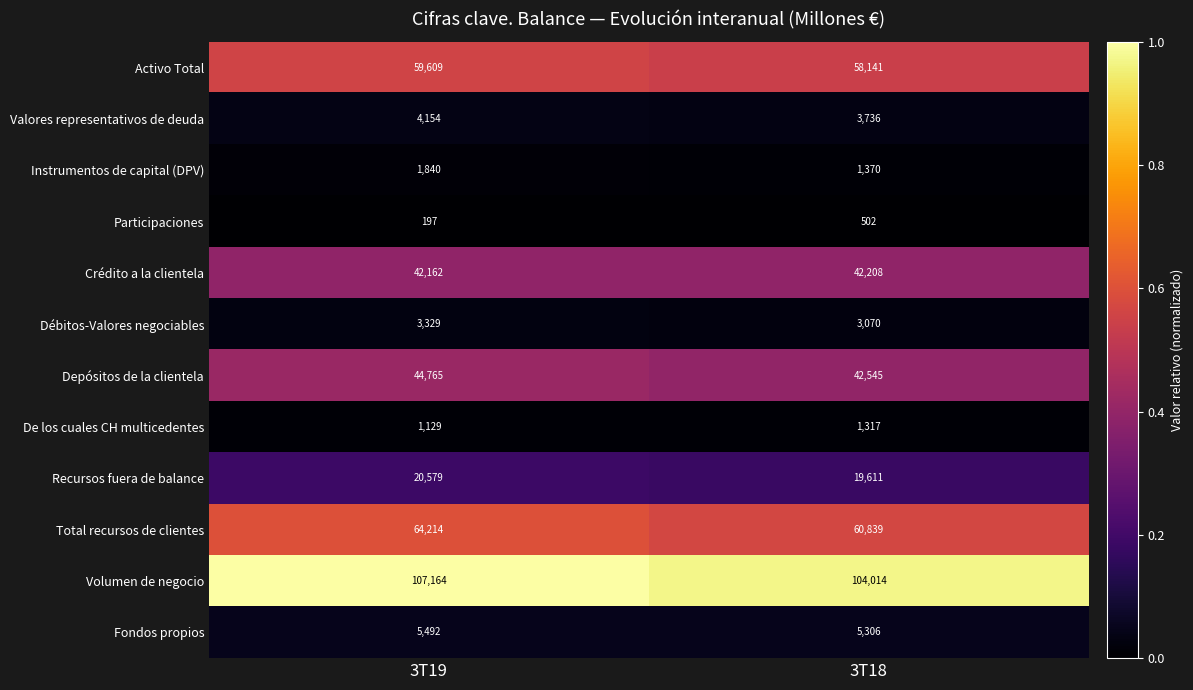

True or false: Instrumentos de capital (DPV) has a value of 1370 at 3T18.

True